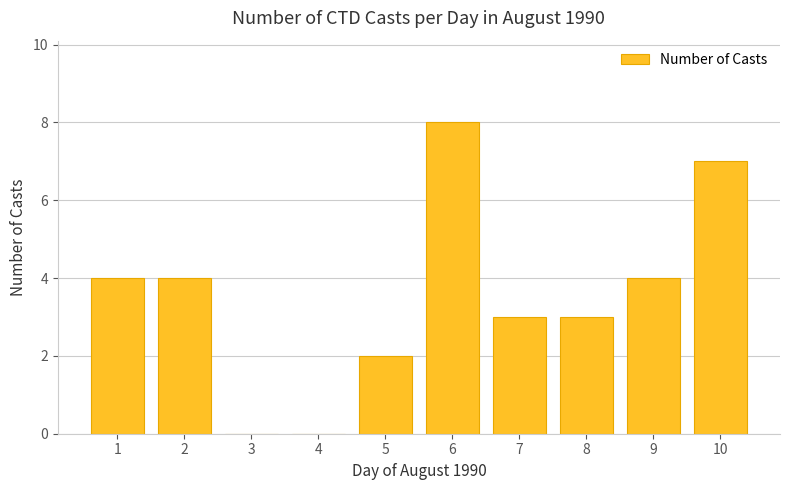

Approximately how many times larger is the value at 6 compared to 8?

2.7